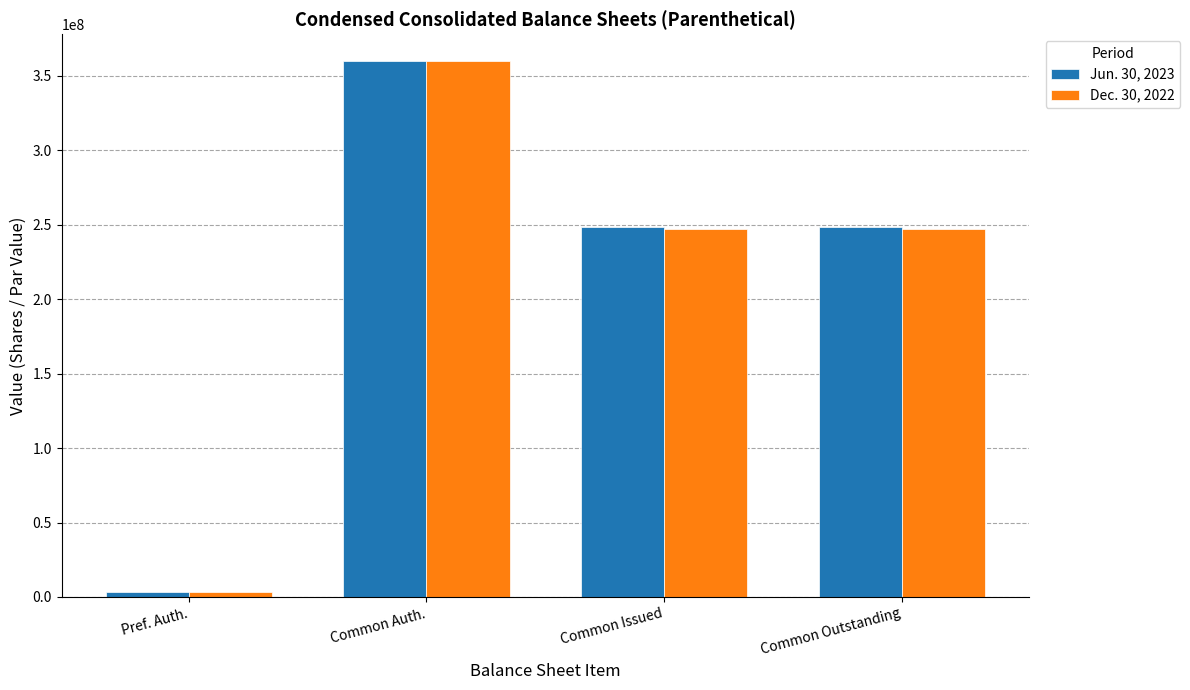

Reading left to right, list all the values displayed in this chart.

Jun. 30, 2023: 3000000	360000000	248300000	248300000
Dec. 30, 2022: 3000000	360000000	246900000	246900000